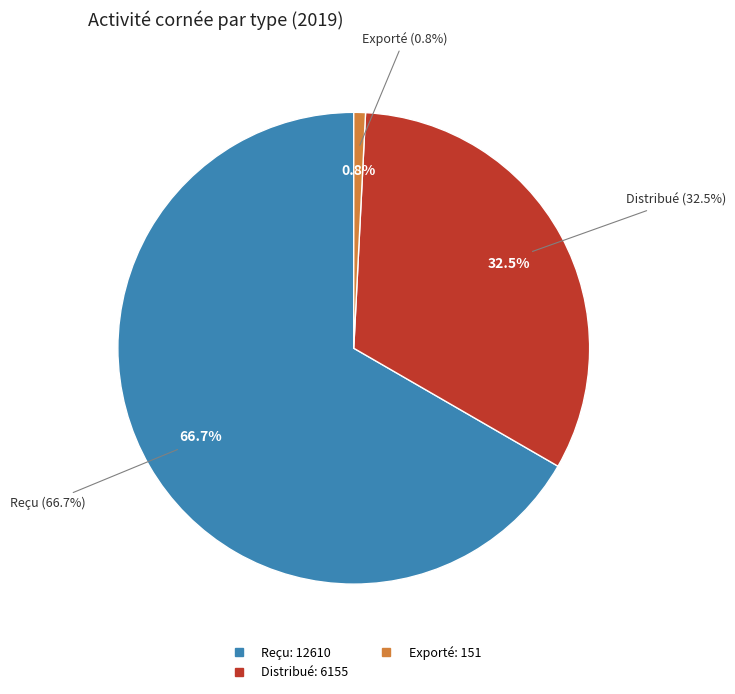

The Reçu slice represents 29% of the pie. True or false?

False